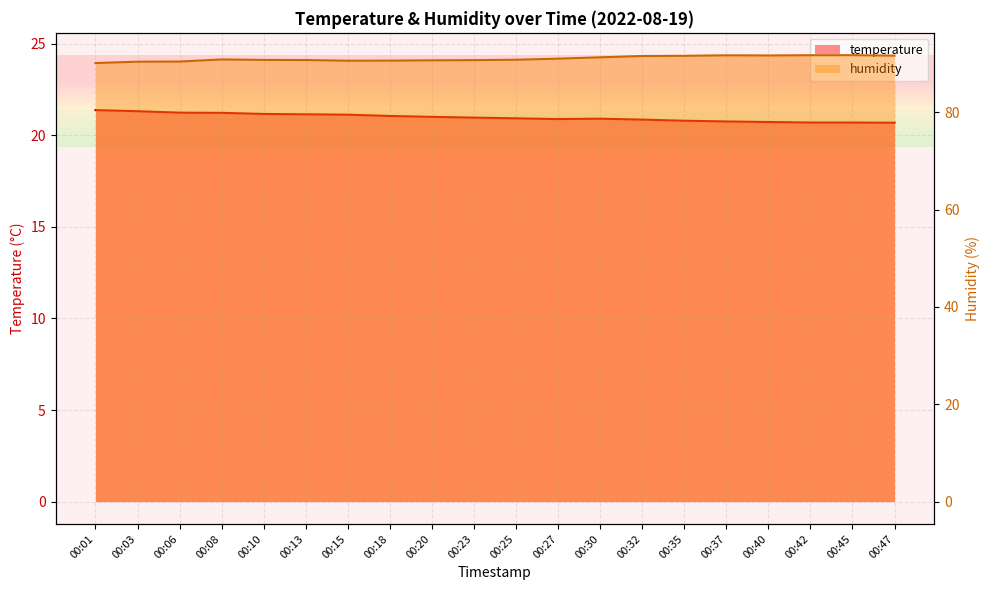

Rank the series by their average value, from highest to lowest.

humidity, temperature